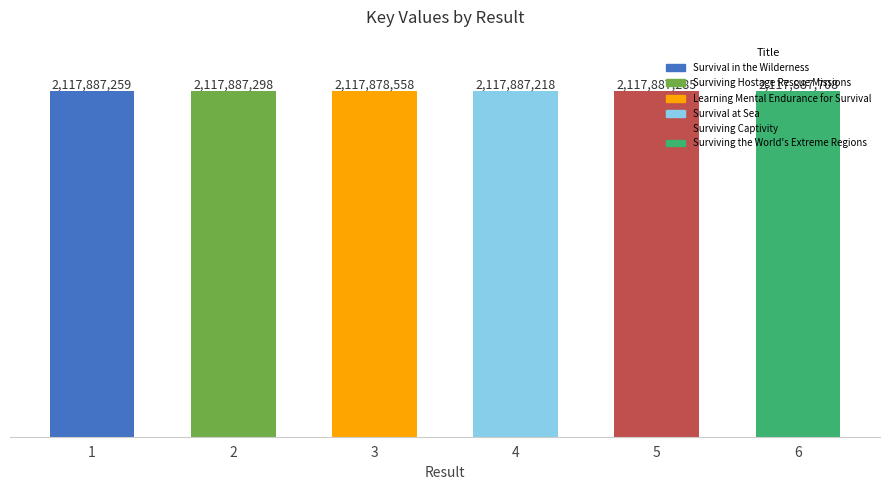

Rank the categories by value from highest to lowest.

6, 2, 5, 1, 4, 3